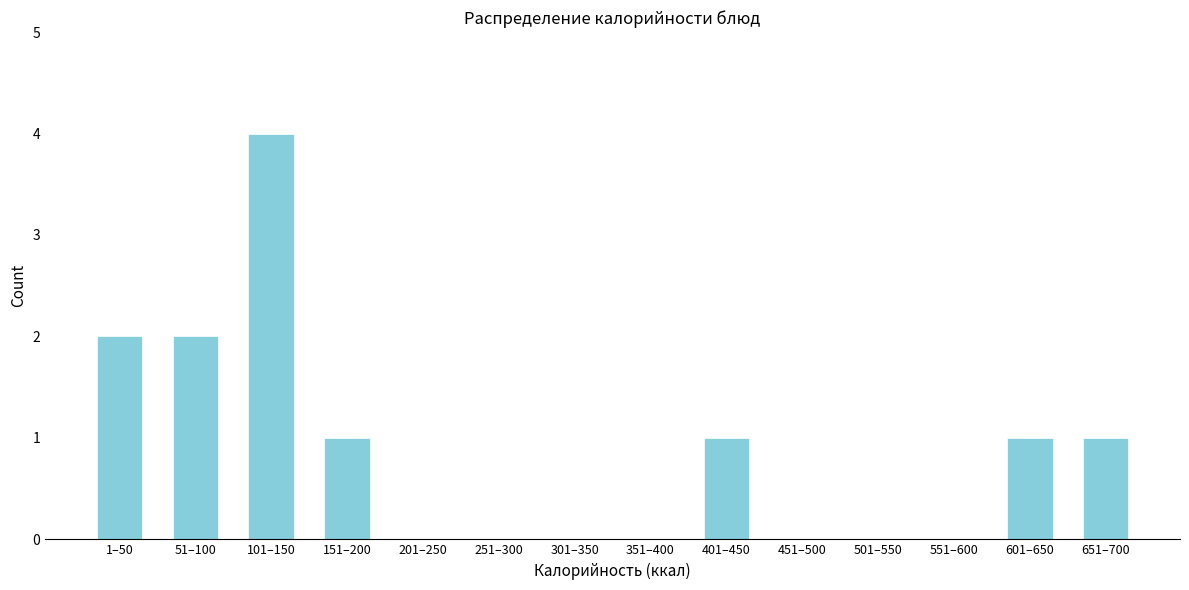

Reading left to right, what are all the values shown in this chart?

1–50=2	51–100=2	101–150=4	151–200=1	201–250=0	251–300=0	301–350=0	351–400=0	401–450=1	451–500=0	501–550=0	551–600=0	601–650=1	651–700=1